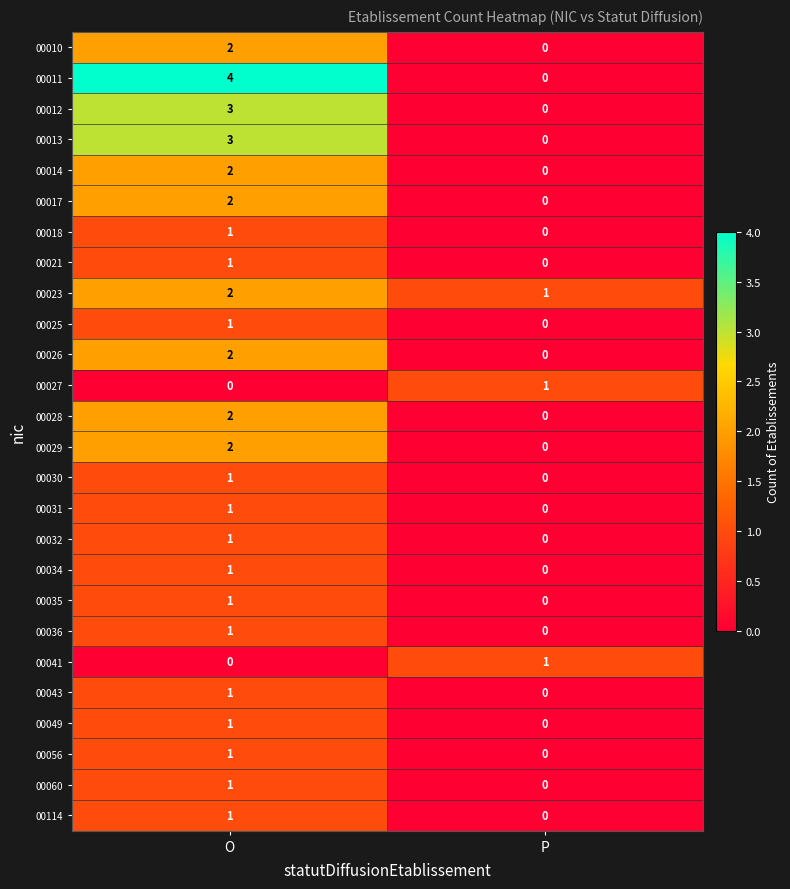

List the labels in order of 00030 value, smallest first.

P, O